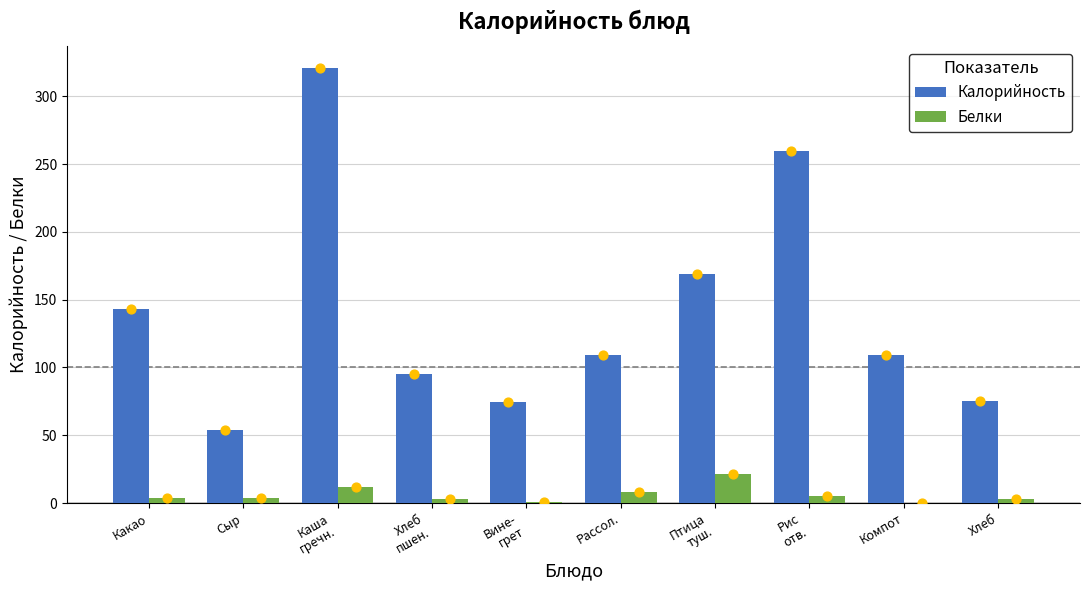

What are all the series names shown in the legend?

Калорийность, Белки